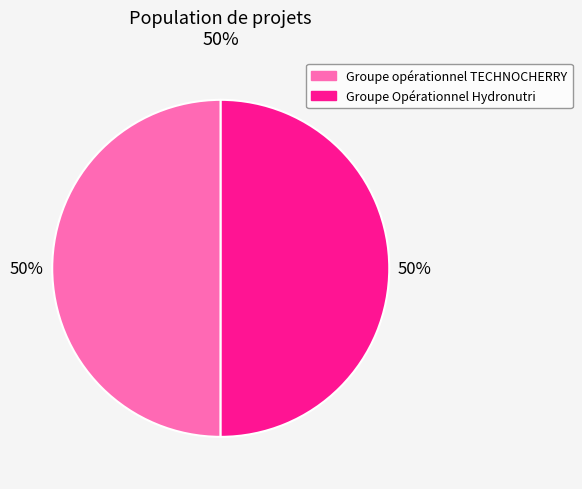

Approximately how many times larger is the value at Groupe Opérationnel Hydronutri compared to Groupe opérationnel TECHNOCHERRY?

1.0